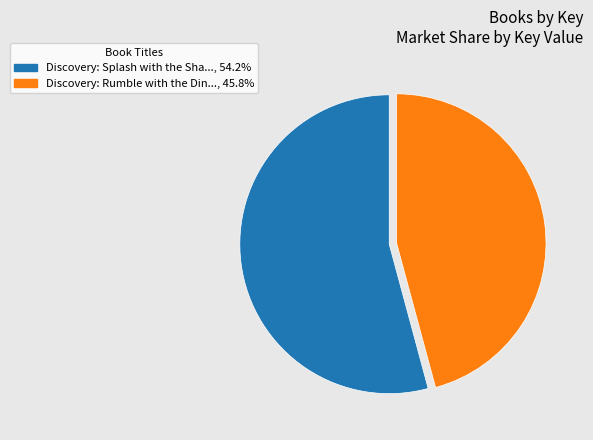

Is there any slice that represents more than half of the pie?

Yes